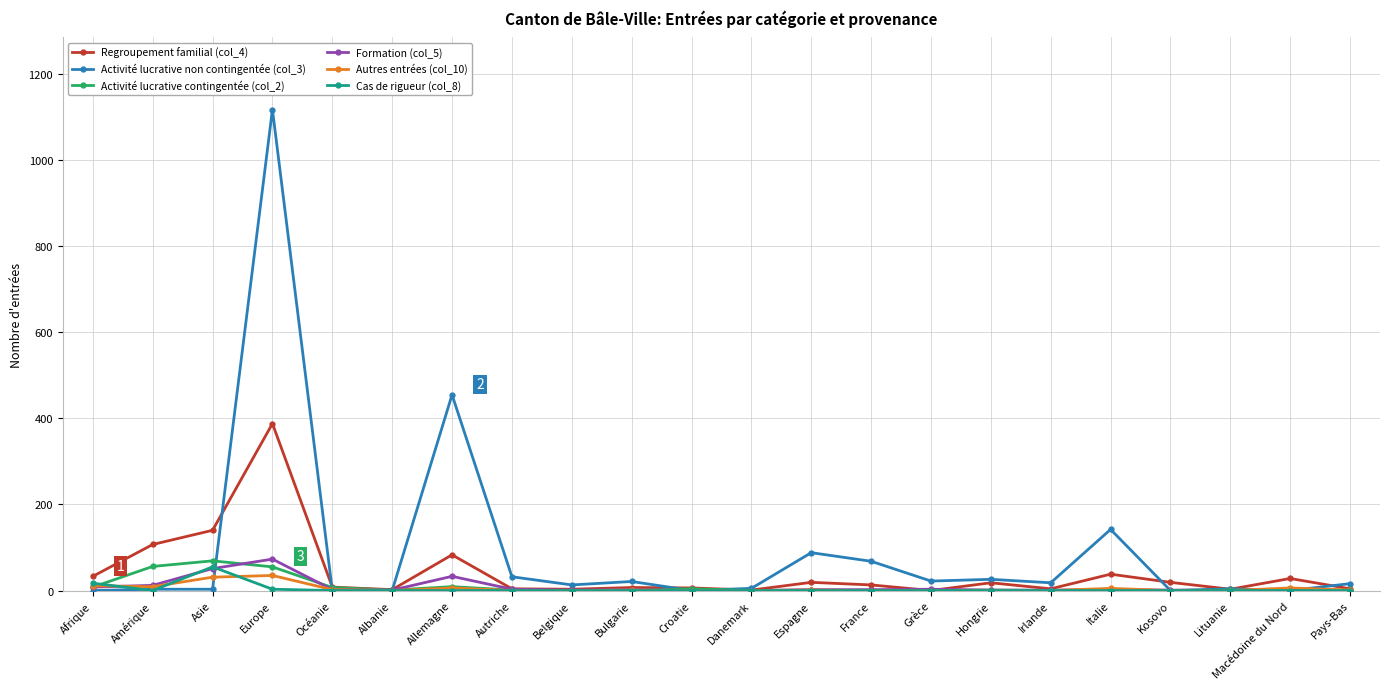

How many lines are shown in the chart?

6